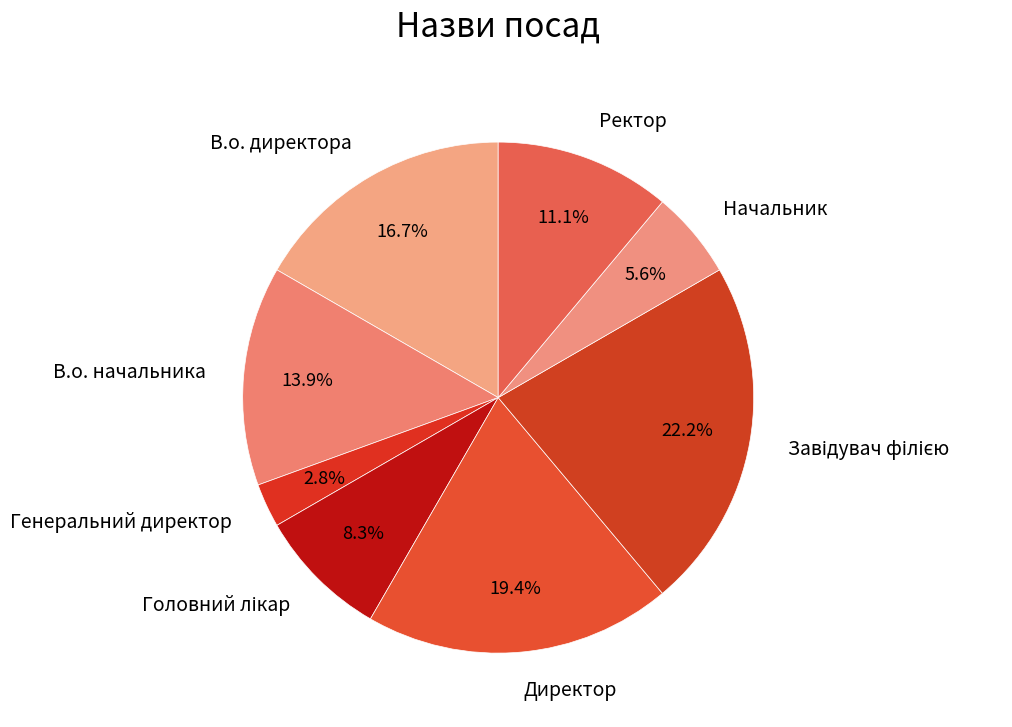

How much of the chart is everything except Ректор?

88.9%